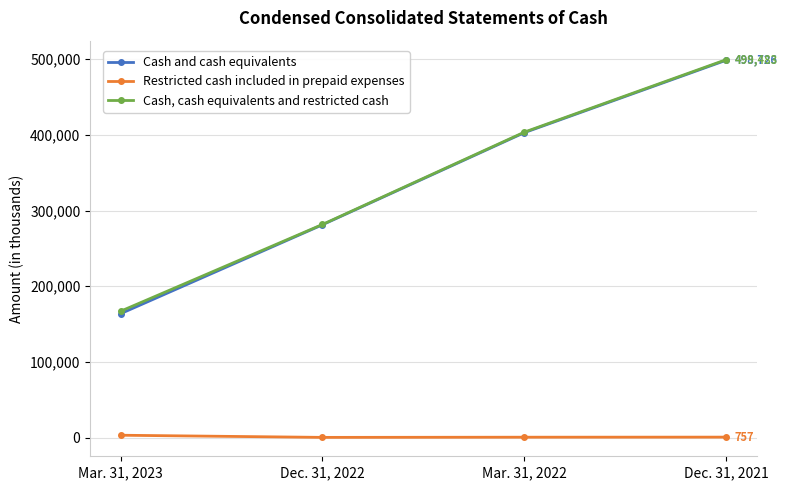

What is the difference between the second highest and minimum values in the Cash and cash equivalents series?

239249